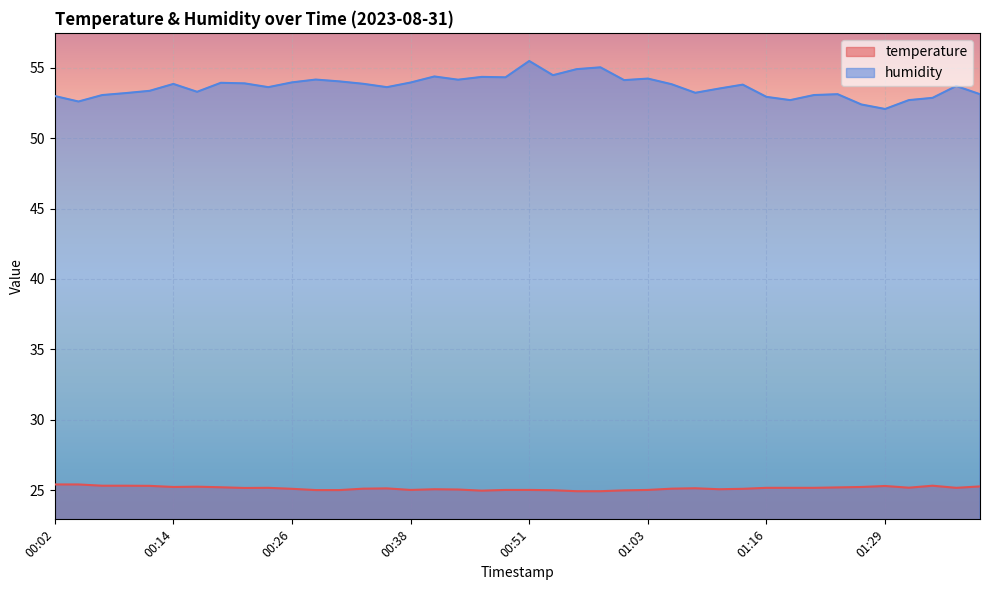

The value of humidity at 00:56 is 90.5. True or false?

False